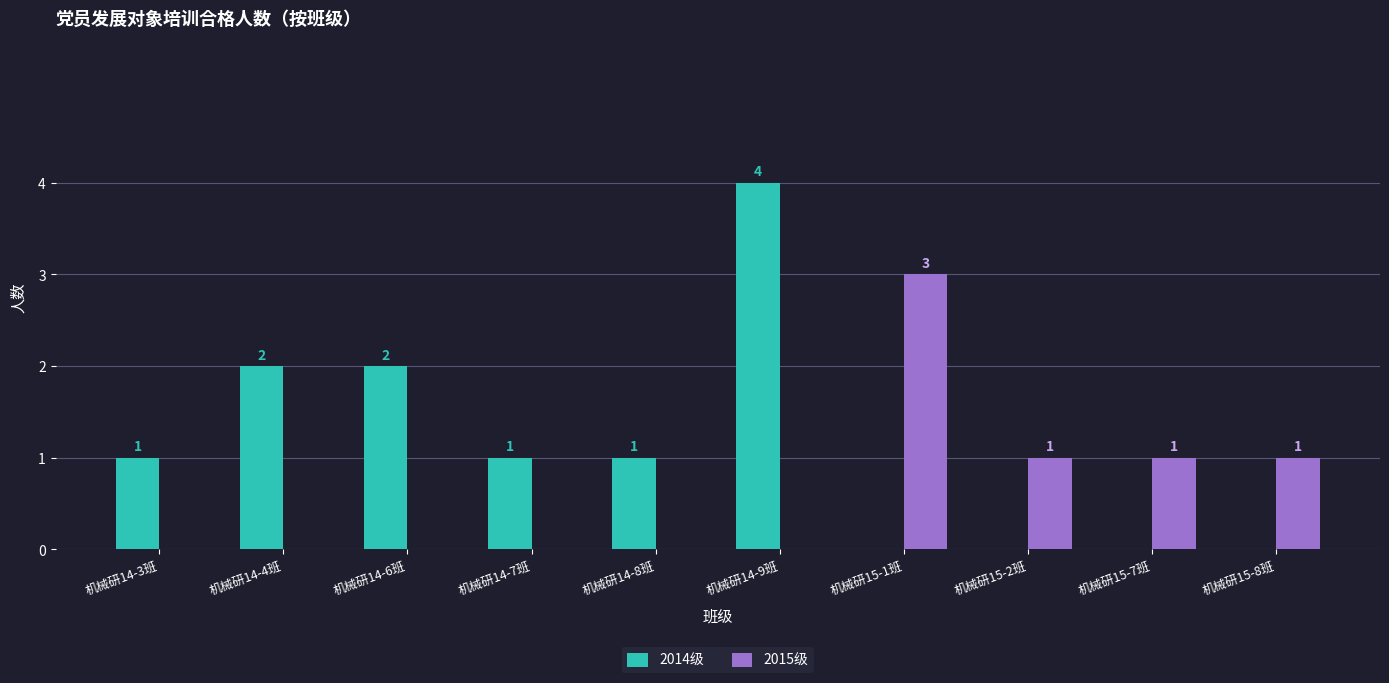

Count the 2015级 values in the range 0 to 1.

9